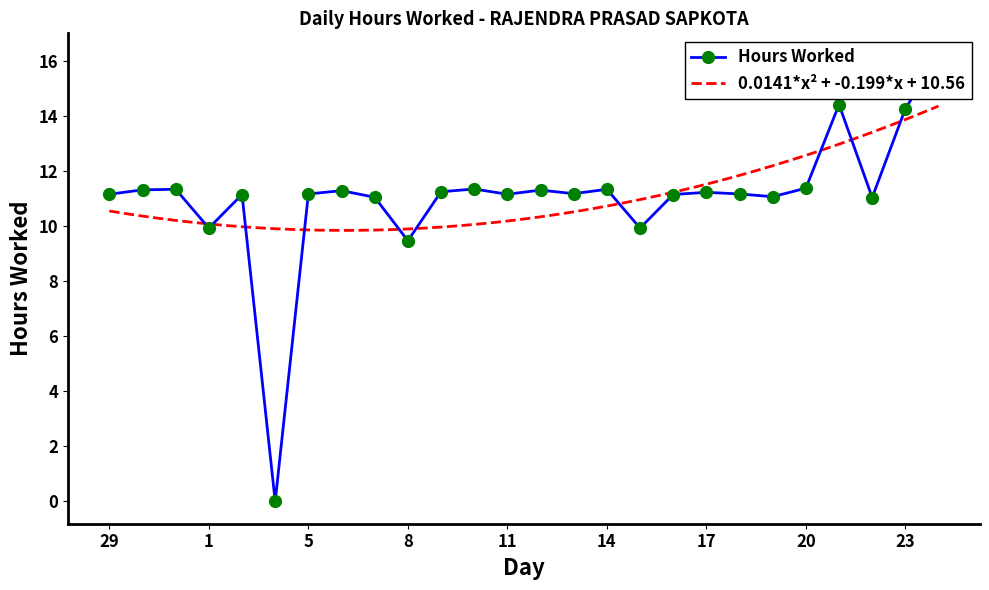

How many values are below 11?

4